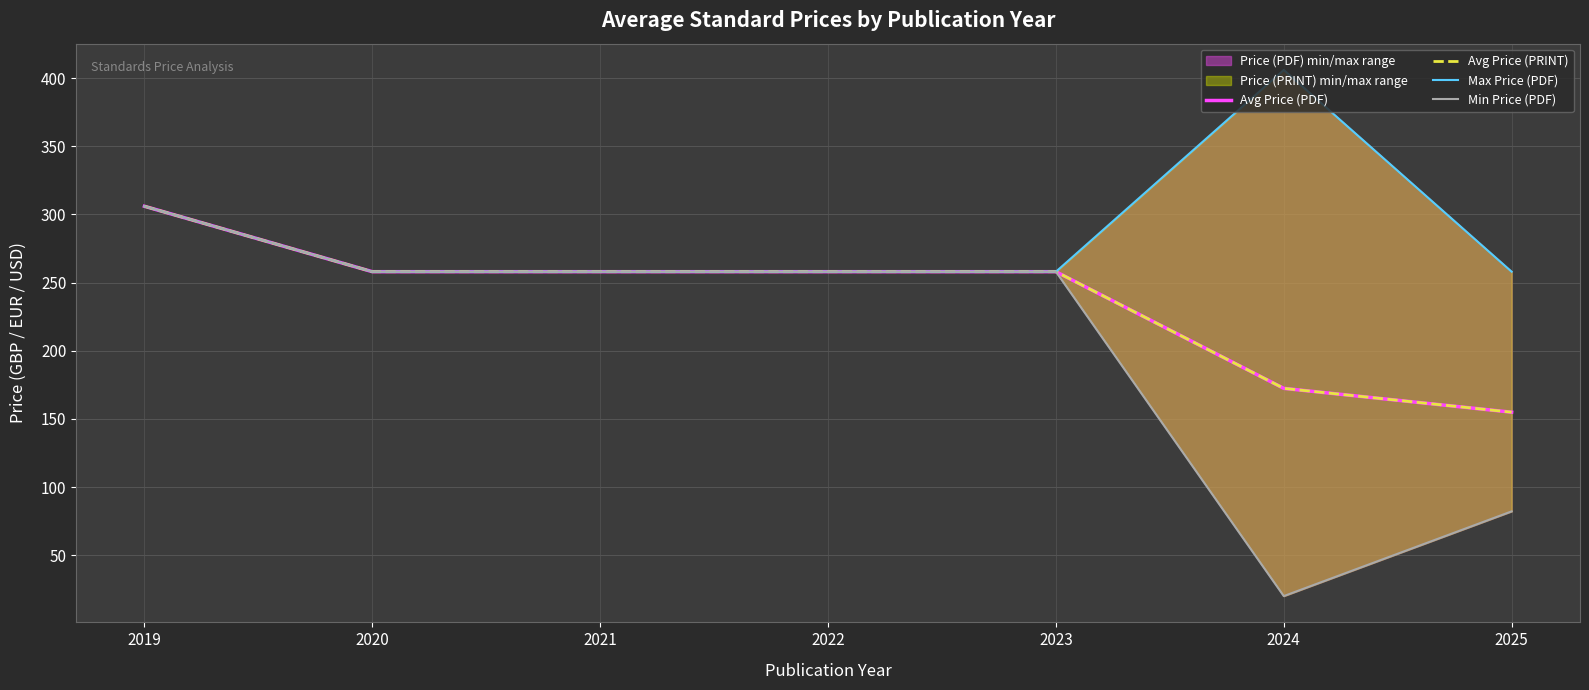

What is the difference between the Min Price (PDF) values at 2021 and 2025?

175.8